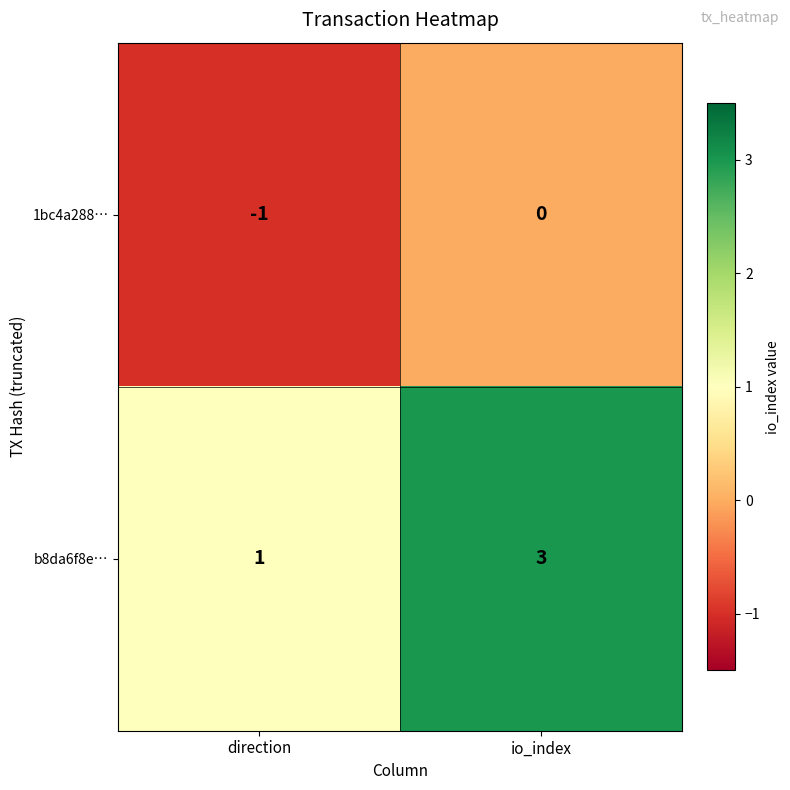

Which series has the widest spread of values?

b8da6f8e…